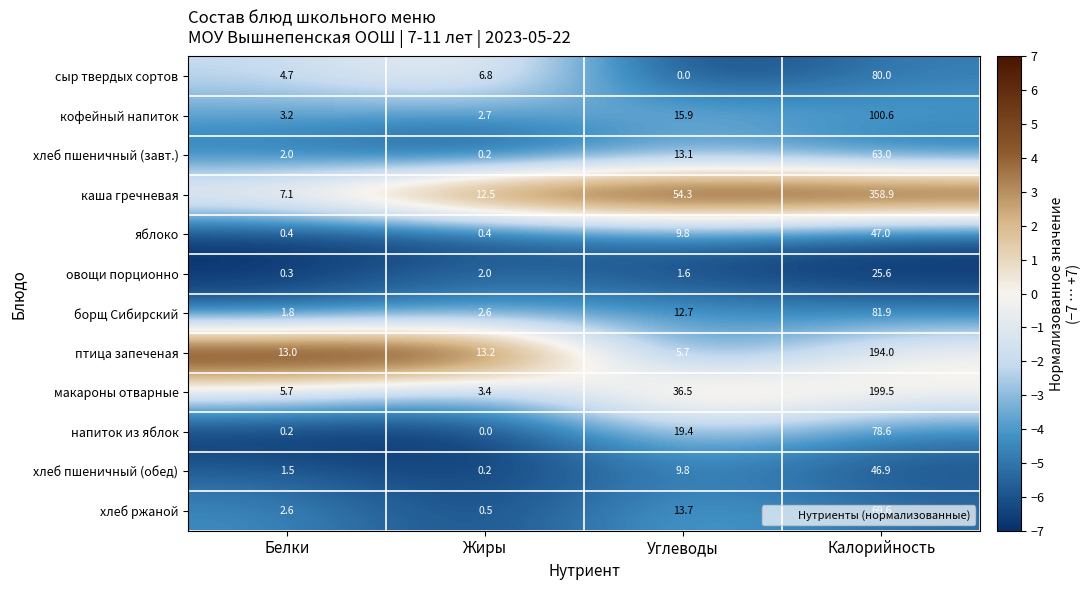

What is the average value of the борщ Сибирский series?

24.8